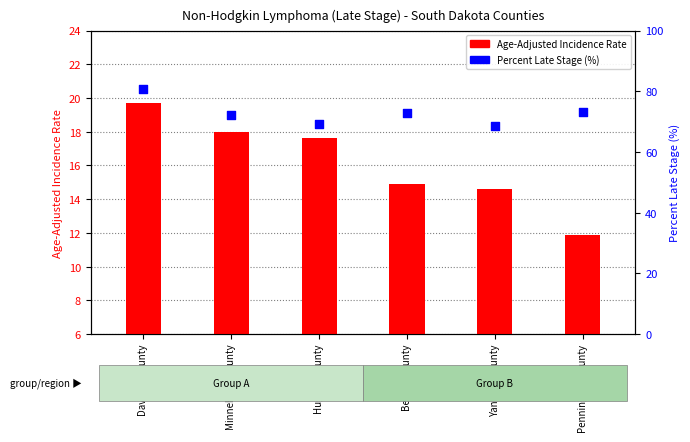

Which series reaches the minimum Y coordinate?

Age-Adjusted Incidence Rate